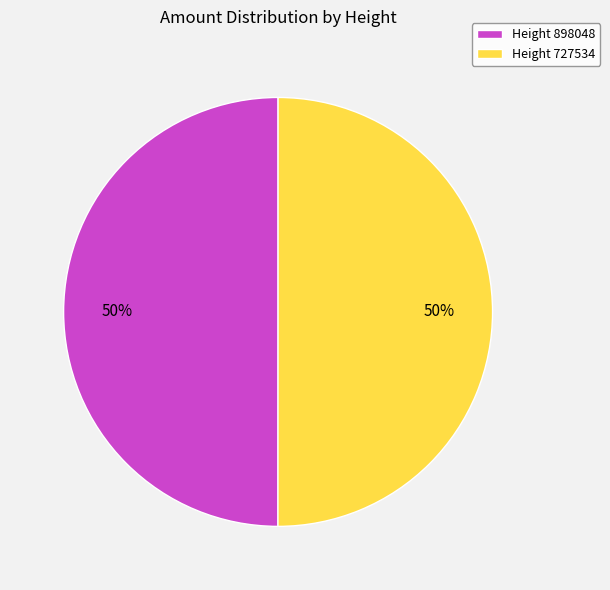

To the nearest percent, what percentage of the pie is Height 727534?

50%